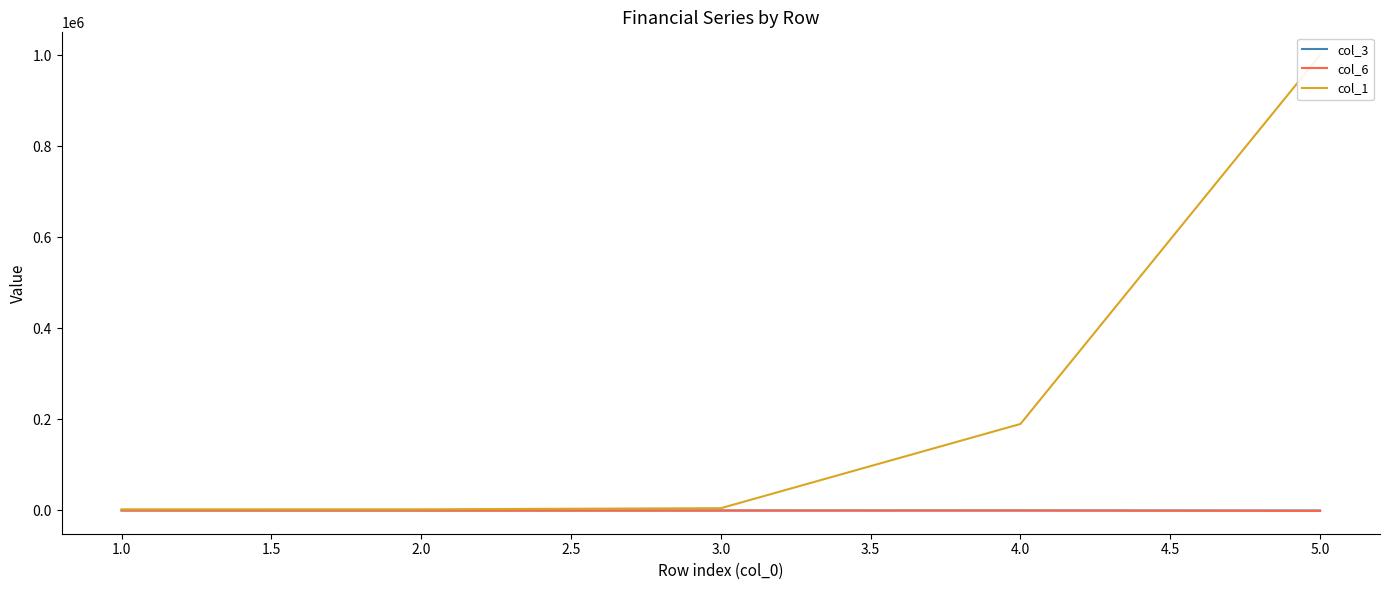

Is it true that col_6 equals -99.0 at 4.0?

True